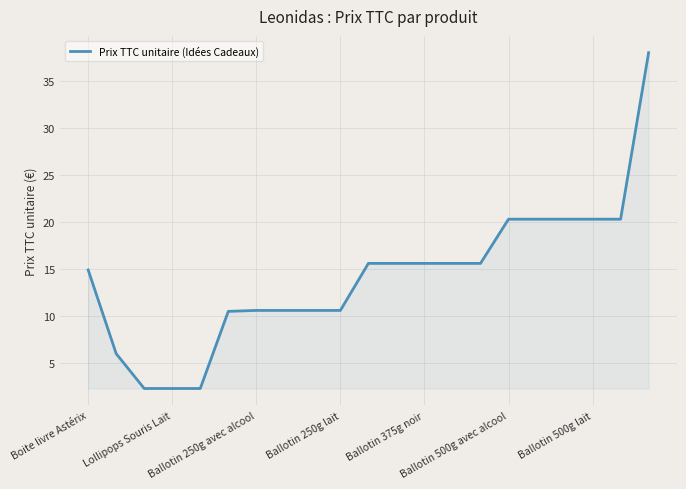

What is the difference between the maximum and minimum values?

35.7